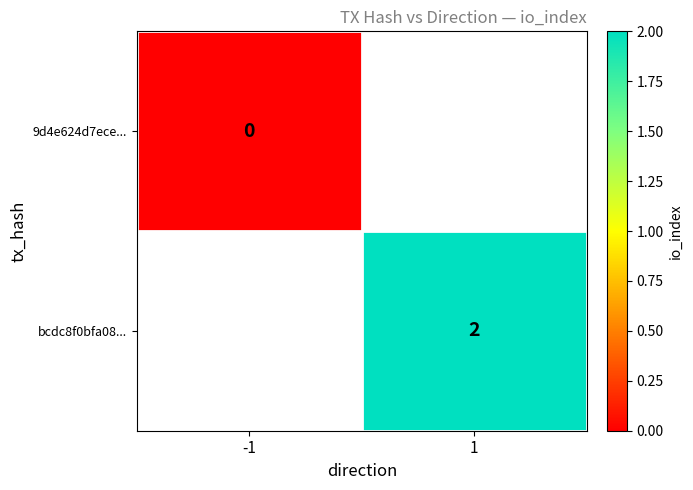

Is the value of 9d4e624d7ece... at -1 greater than the value of bcdc8f0bfa08... at 1?

No